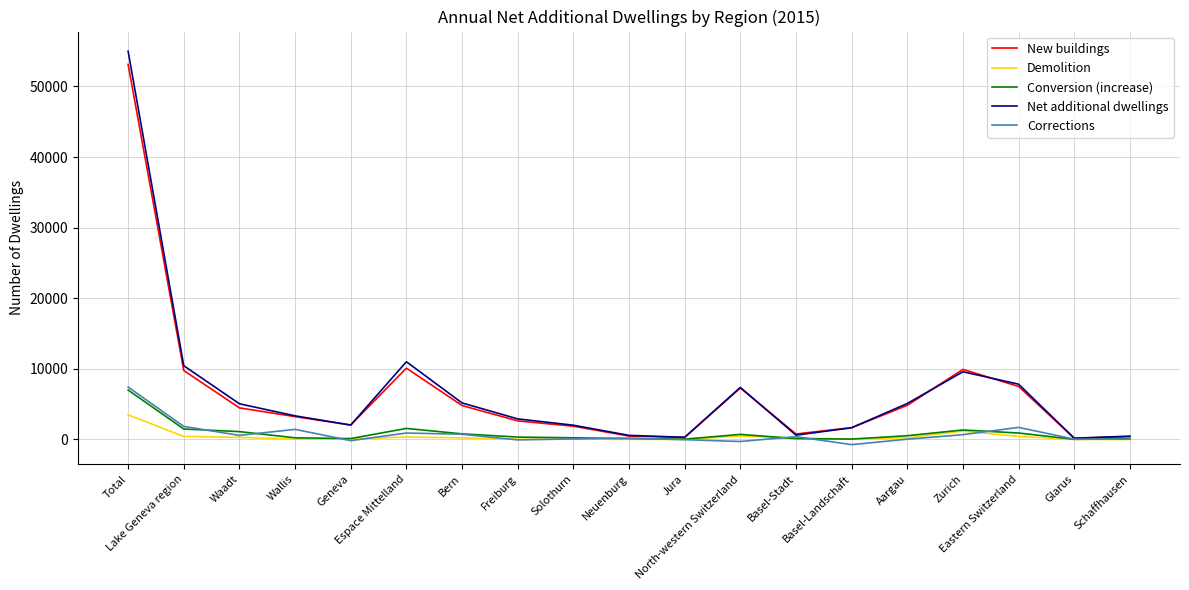

What is the maximum value for Corrections?

7427